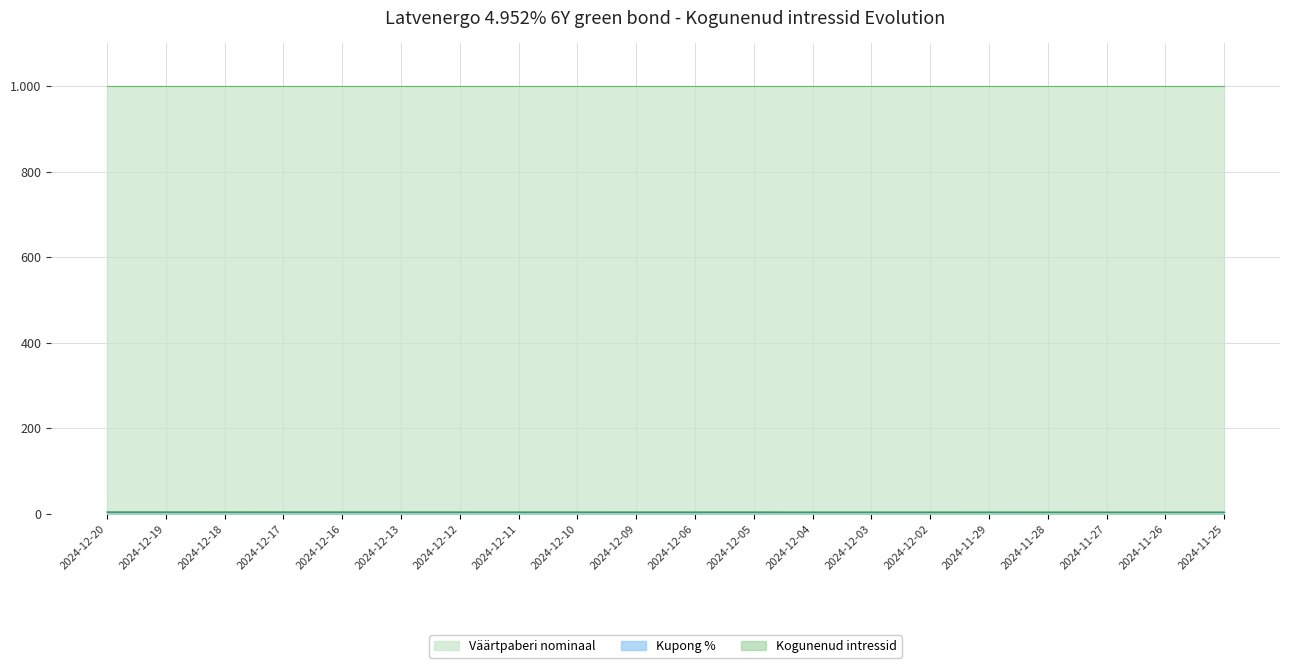

Rank the series by their maximum value, from highest to lowest.

Väärtpaberi nominaal, Kupong %, Kogunenud intressid